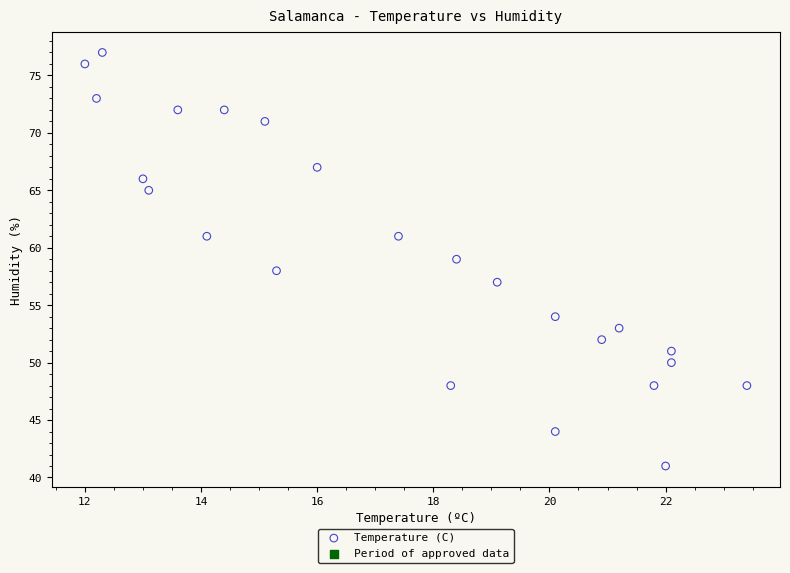

What is the range of Y values (max minus min)?

36